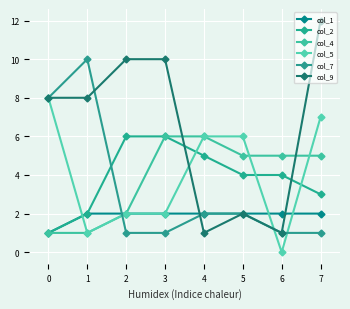

Which series changed the most between 1 and 3?

col_7